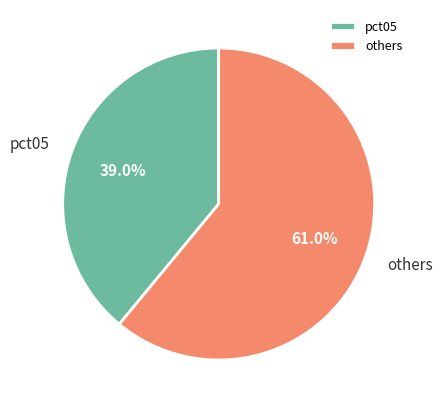

Count the number of slices in the pie.

2